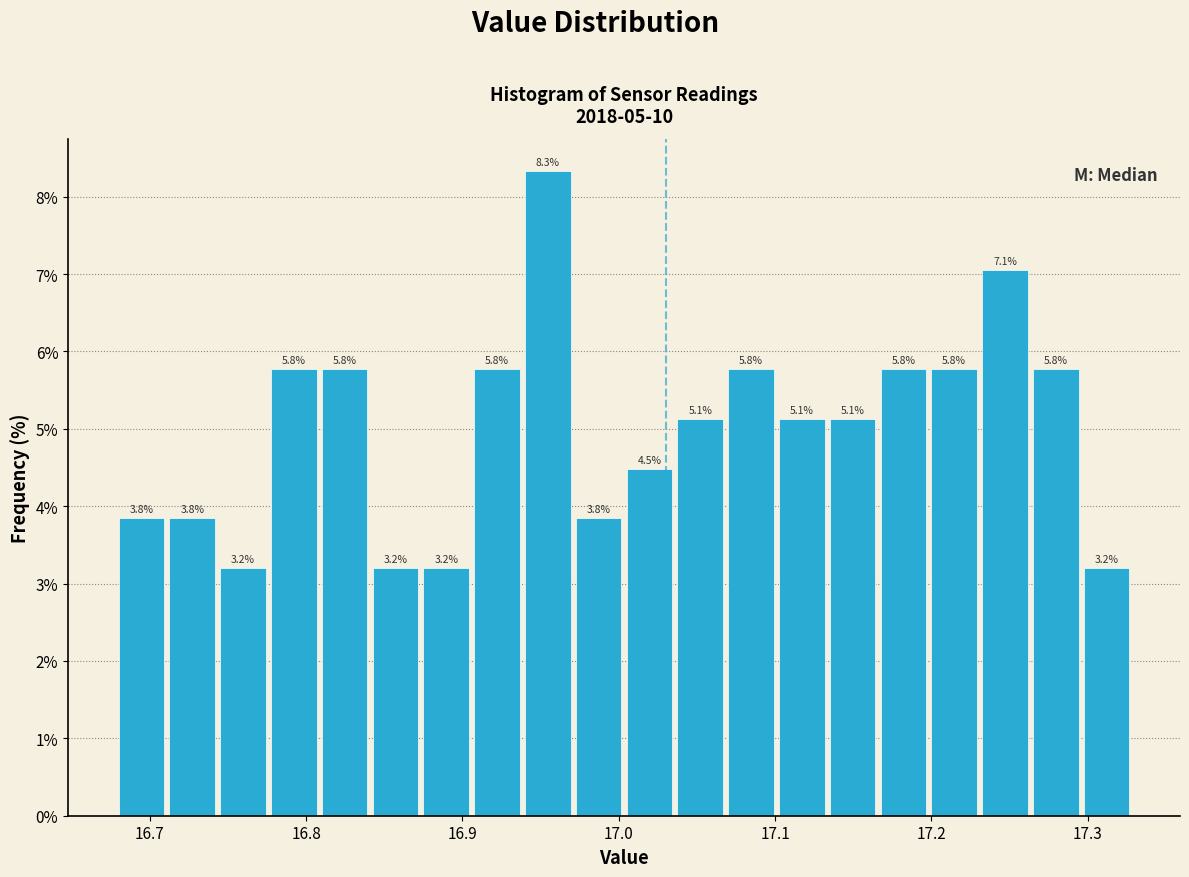

Around what value on the x-axis is the tallest bar? Give the approximate position of its centre, as read against the axis.

16.95